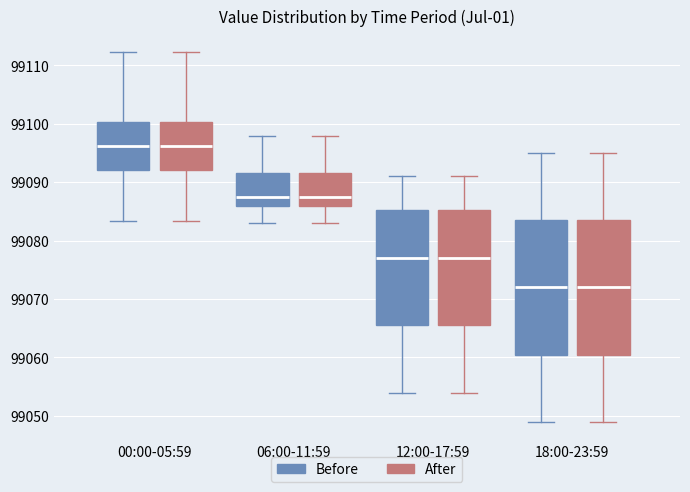

Where is the upper edge of the box for 12:00-17:59 (Before) on the y-axis? The values are not printed on the chart, so give them approximately, as read against the axis.

99085